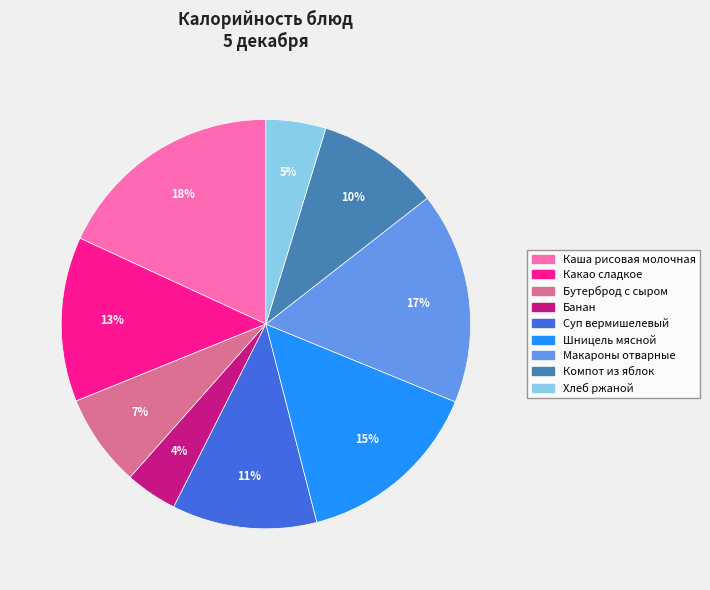

To the nearest percent, what percentage of the pie is Бутерброд с сыром?

7%